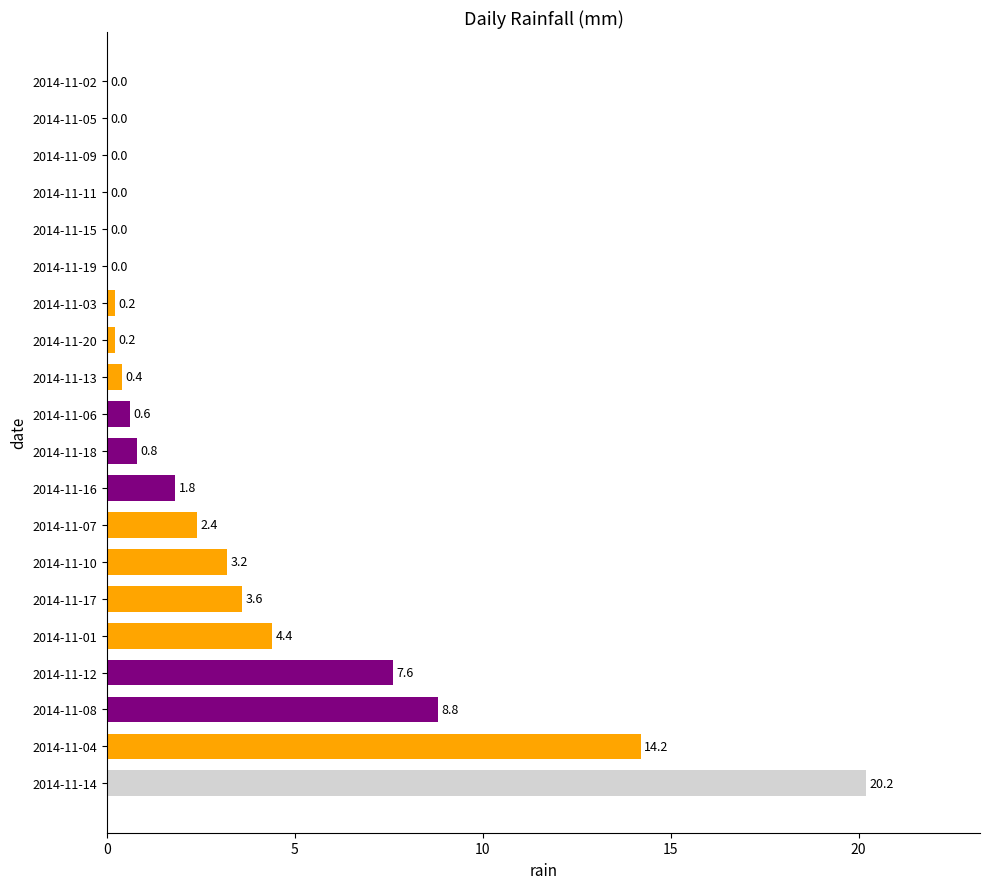

What is the average value?

3.4